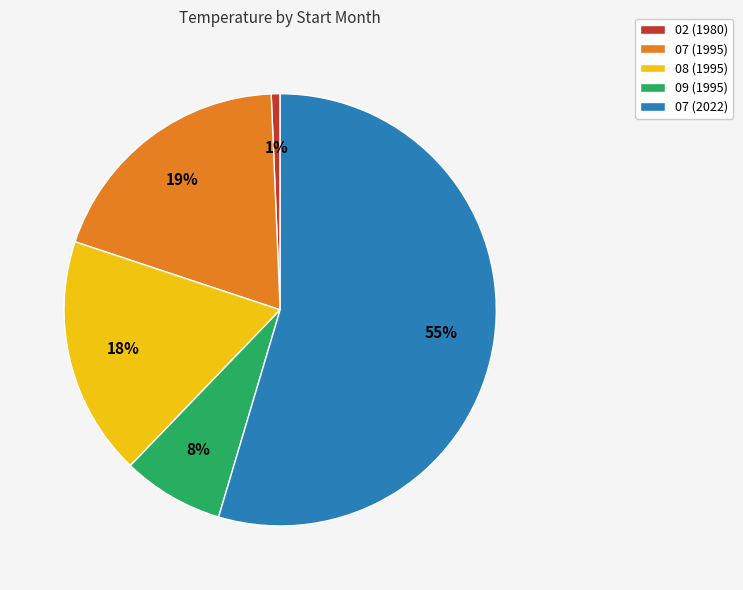

To the nearest percent, what portion does 02 (1980) represent?

1%